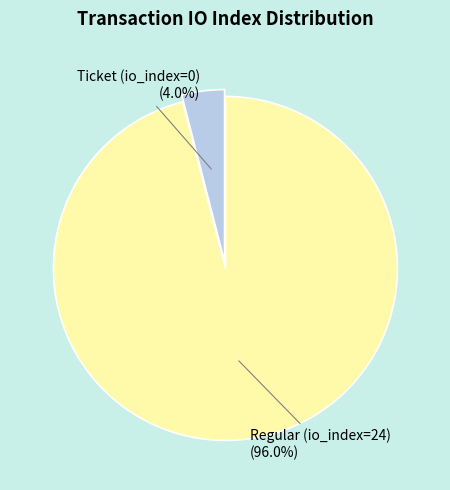

Which has a higher value, Regular (io_index=24) or Ticket (io_index=0)?

Regular (io_index=24)